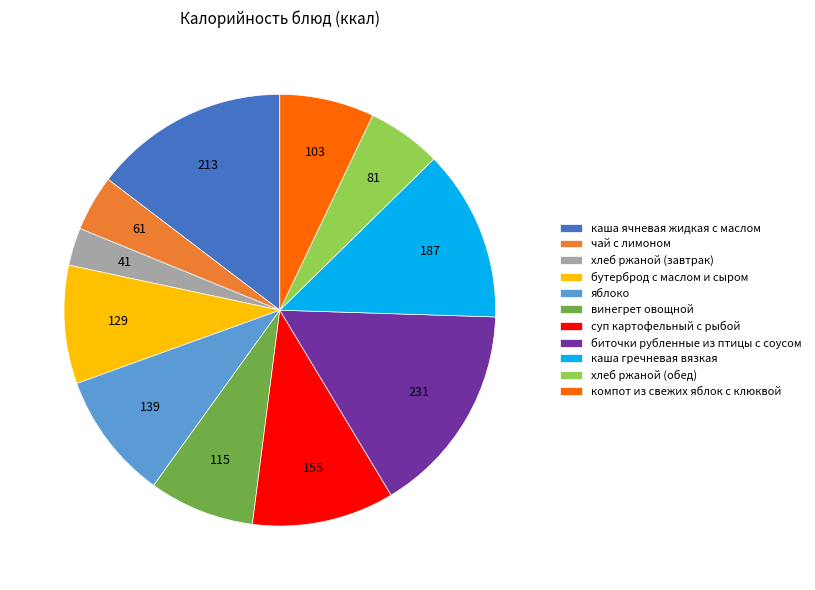

Is there any slice that represents more than half of the pie?

No